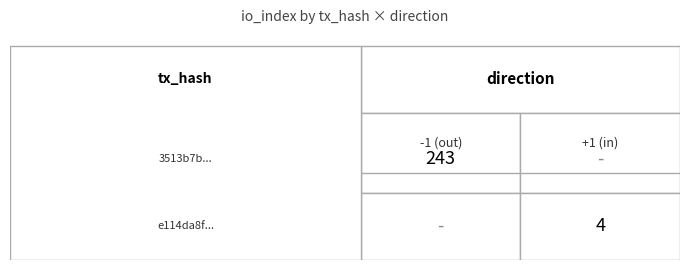

The 3513b7b559fbc7606e0c26cd5d91aabc75276e2 series shows -1 at direction. True or false?

True